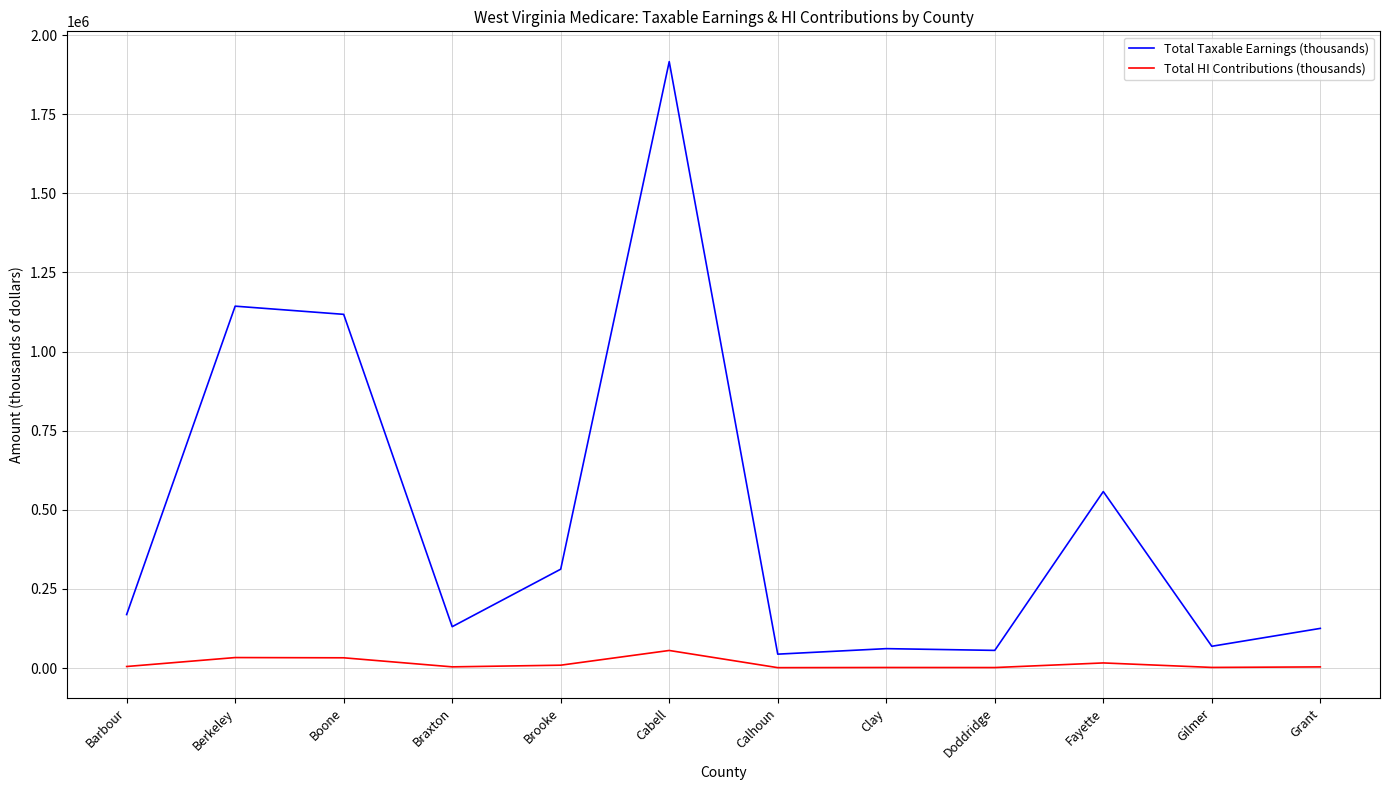

True or false: Total HI Contributions (thousands) and Total Taxable Earnings (thousands) intersect in this chart.

False